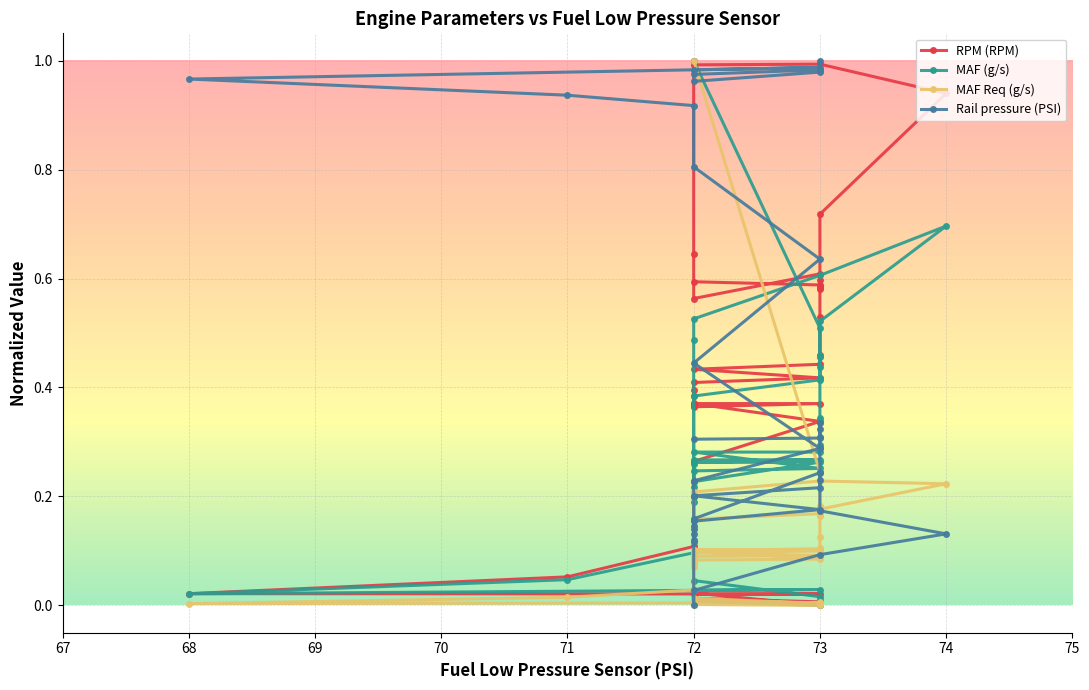

Does the chart display data point markers on the line(s)?

Yes